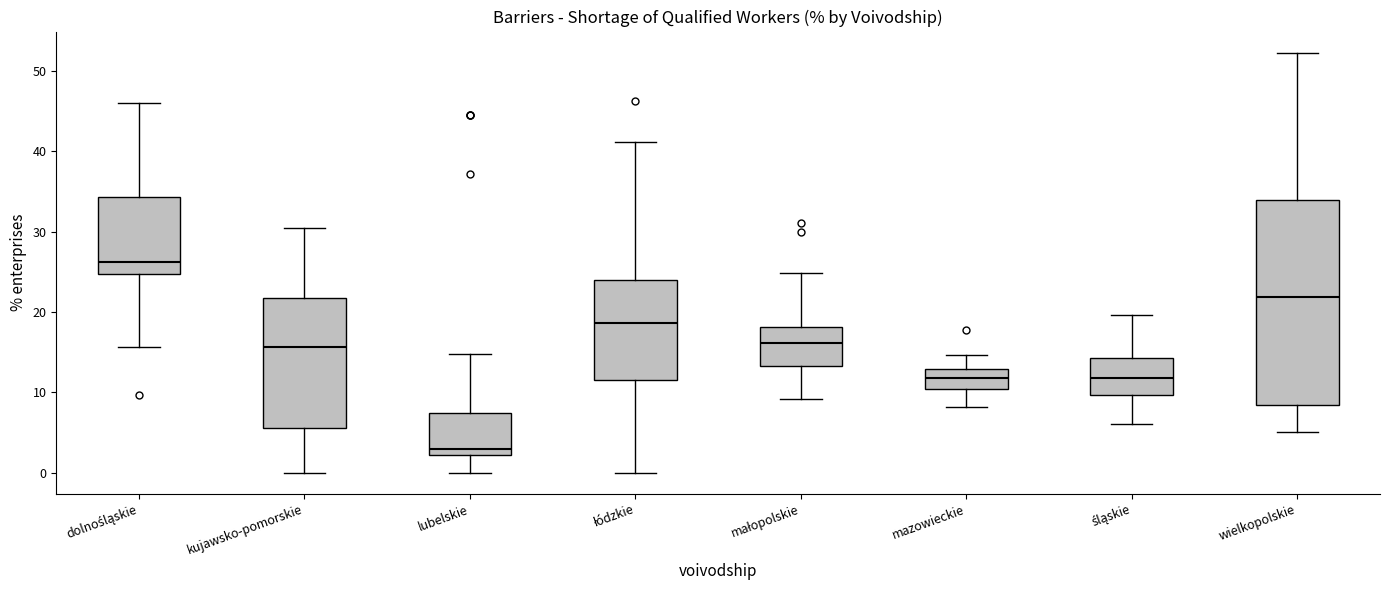

Where is the lower edge of the box for małopolskie on the y-axis? The values are not printed on the chart, so give them approximately, as read against the axis.

13